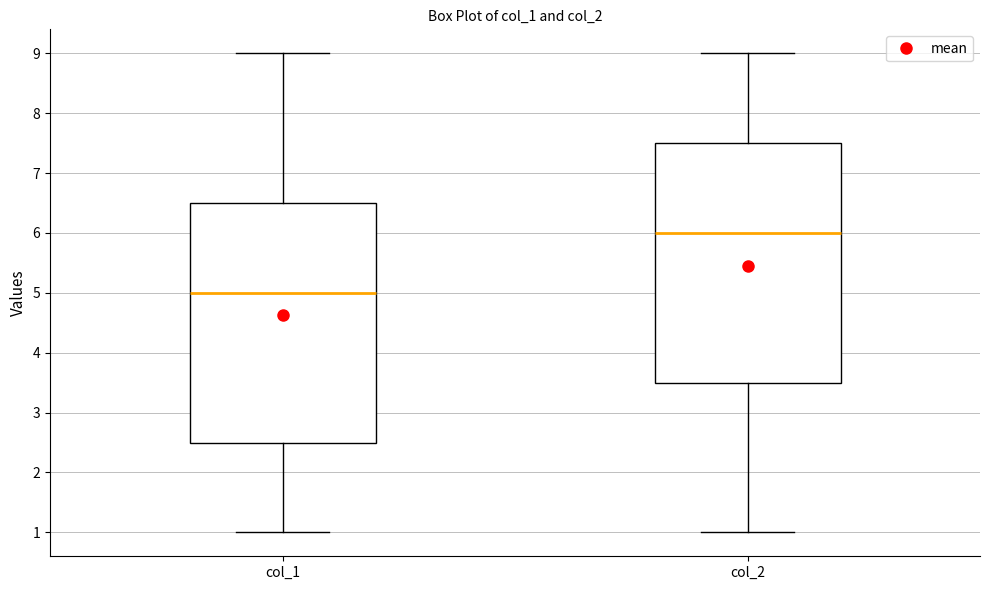

Which box has the lowest median line?

col_1